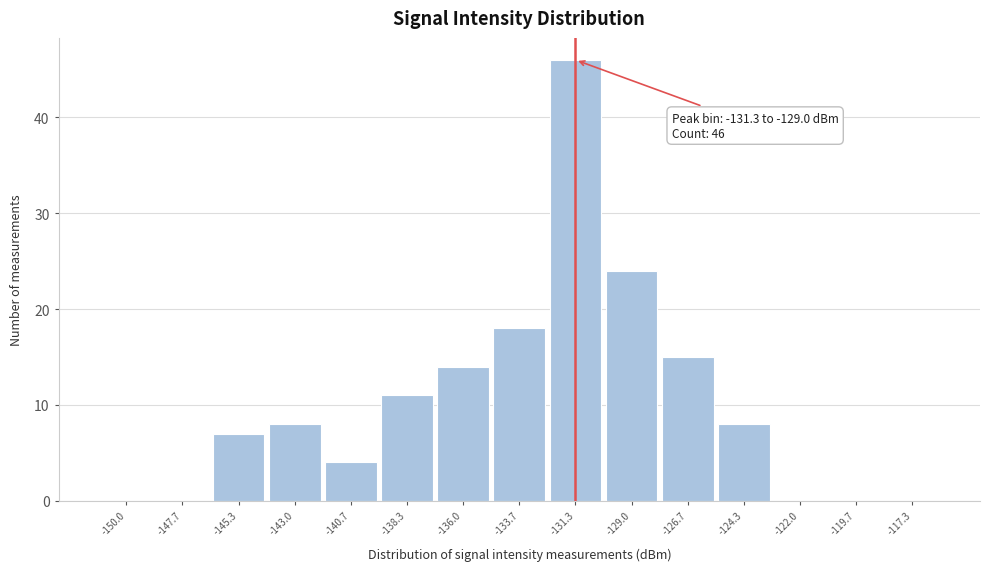

Reading left to right, extract all data points from this chart.

-150.0=0	-147.7=0	-145.3=7	-143.0=8	-140.7=4	-138.3=11	-136.0=14	-133.7=18	-131.3=46	-129.0=24	-126.7=15	-124.3=8	-122.0=0	-119.7=0	-117.3=0